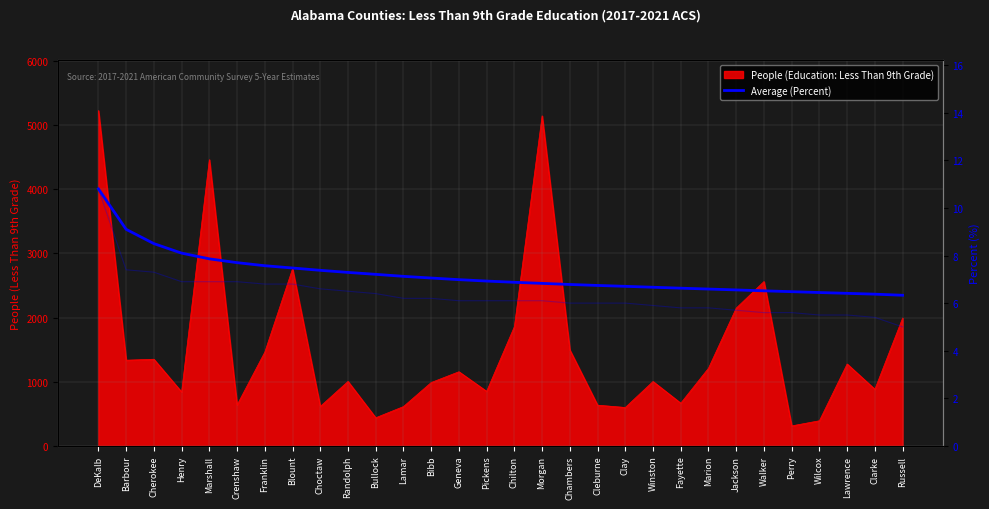

What is the smallest value displayed?

6.3